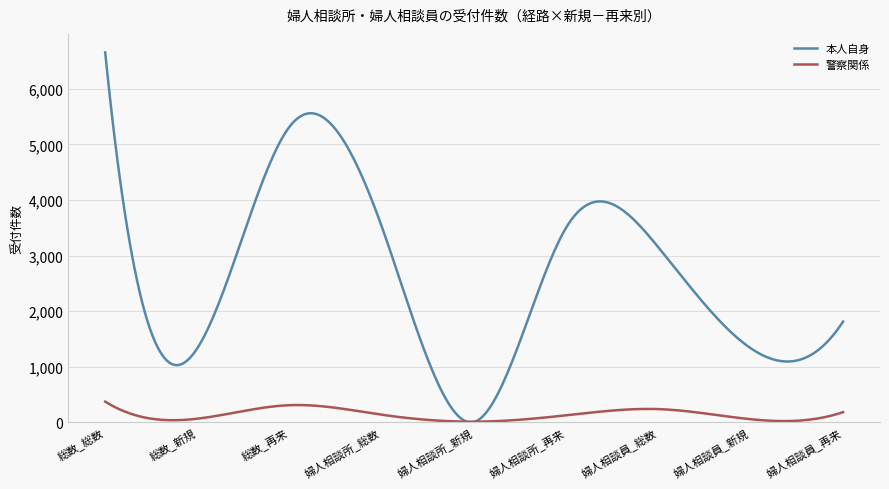

What is the greatest value displayed?

6658.0